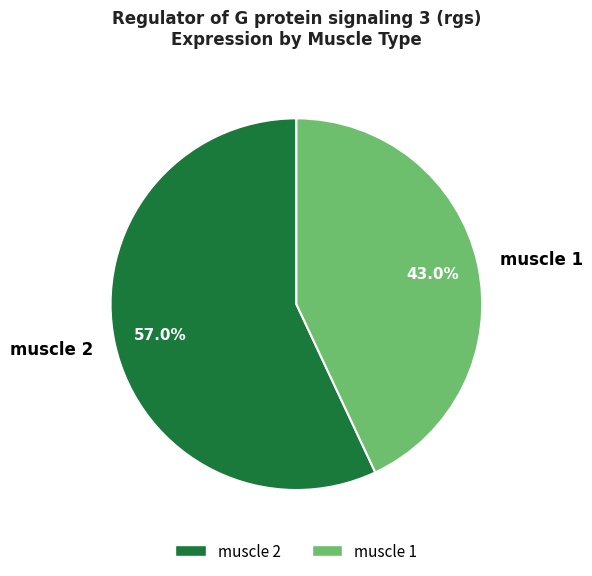

To the nearest percent, what is the average slice percentage?

50%